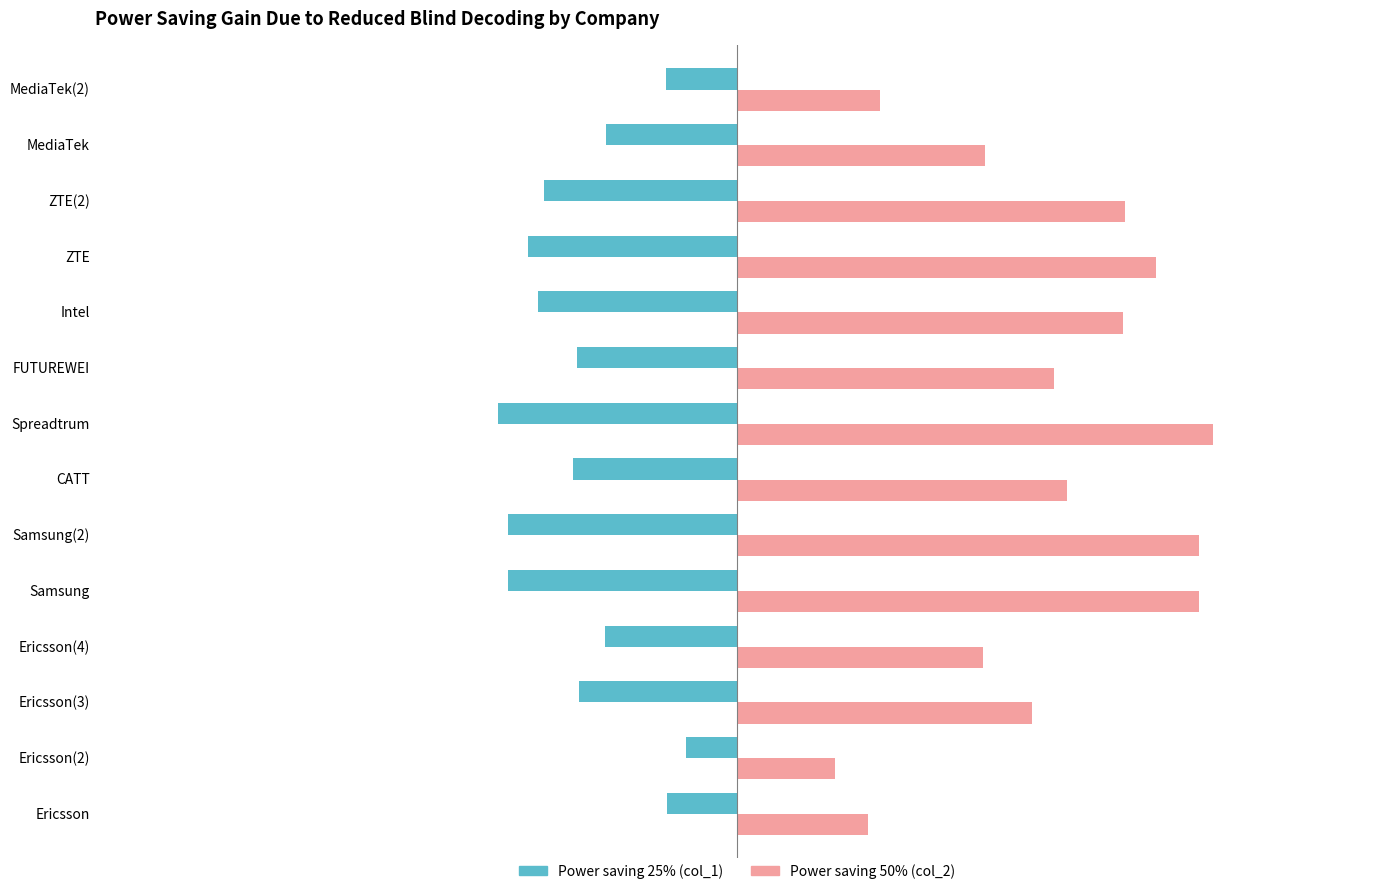

At which category does the chart reach its minimum across all series?

Spreadtrum